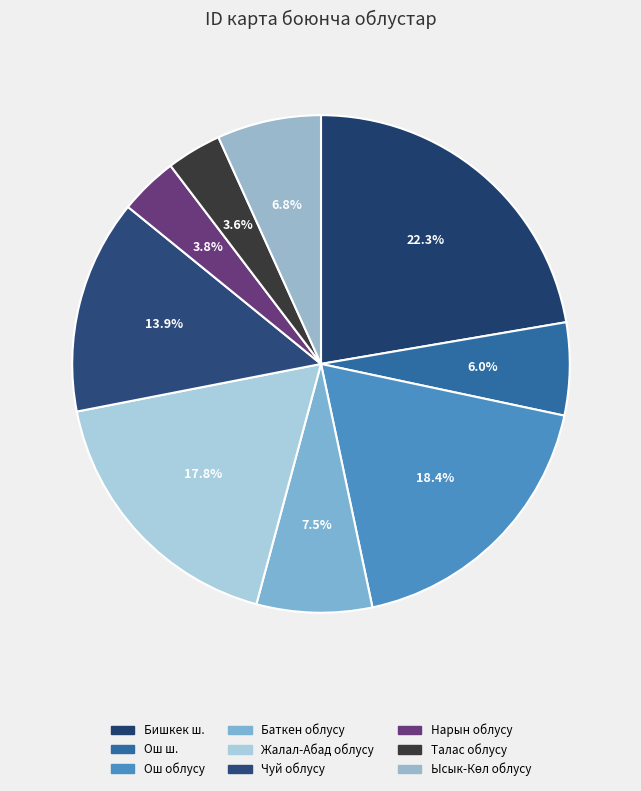

How many slices are in this pie chart?

9